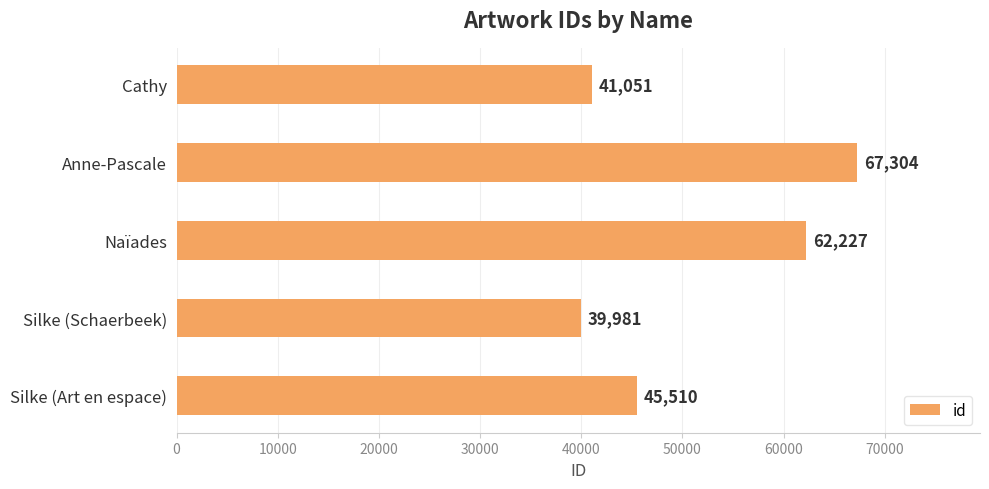

What is the value of the 3rd bar from the top?

62227